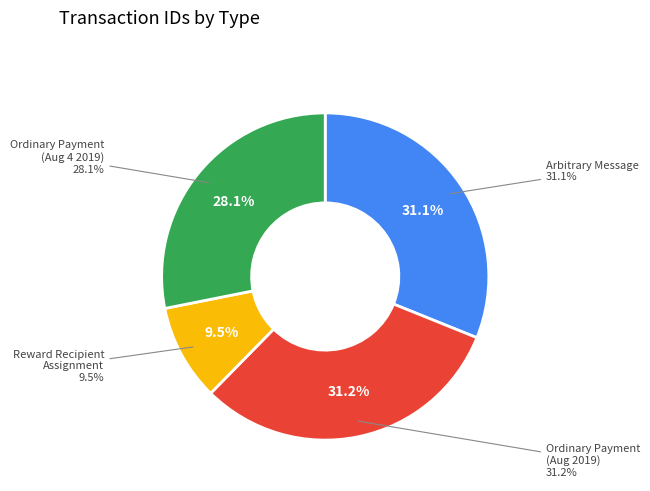

Does any single category account for the majority?

No